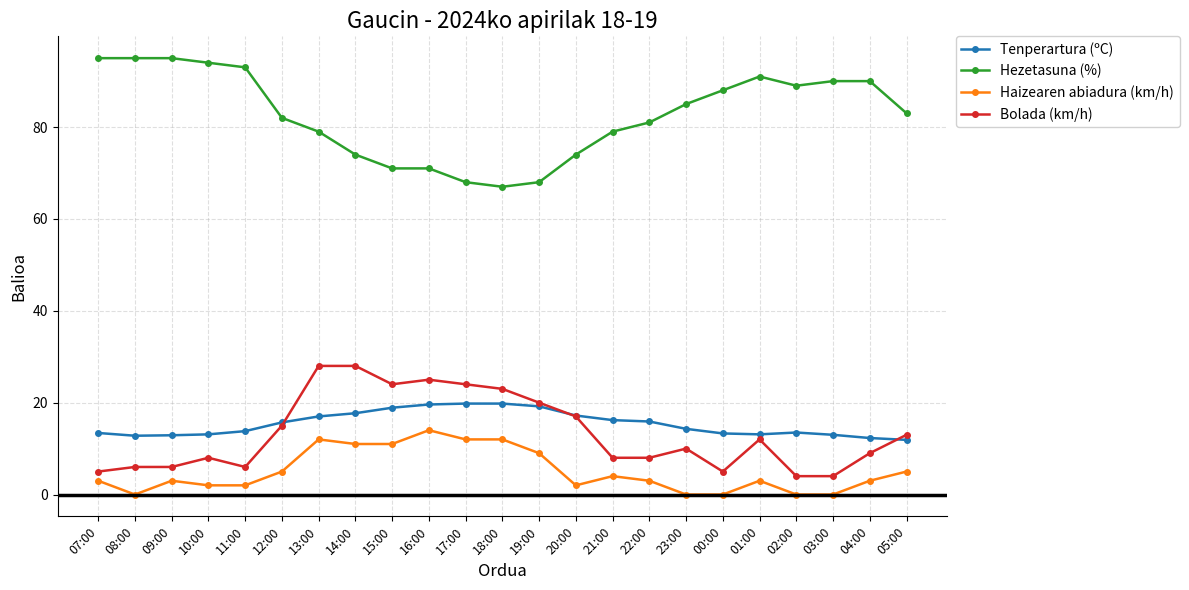

How many categories are shown in the chart?

23